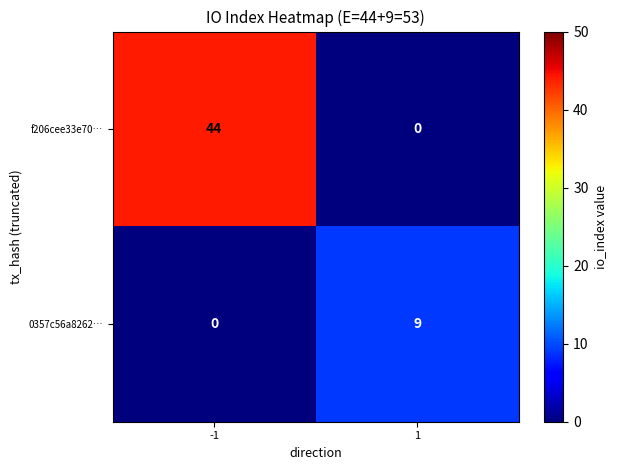

What is the sum of all f206cee33e70… values?

44